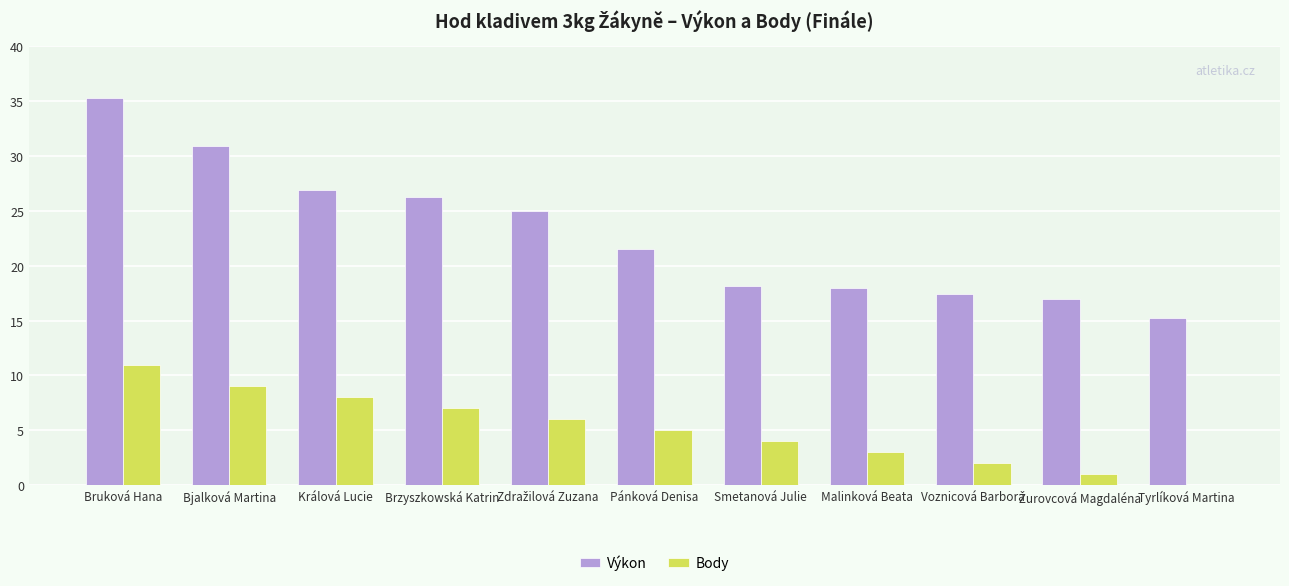

True or false: Body has a value of 3.1 at Králová Lucie.

False